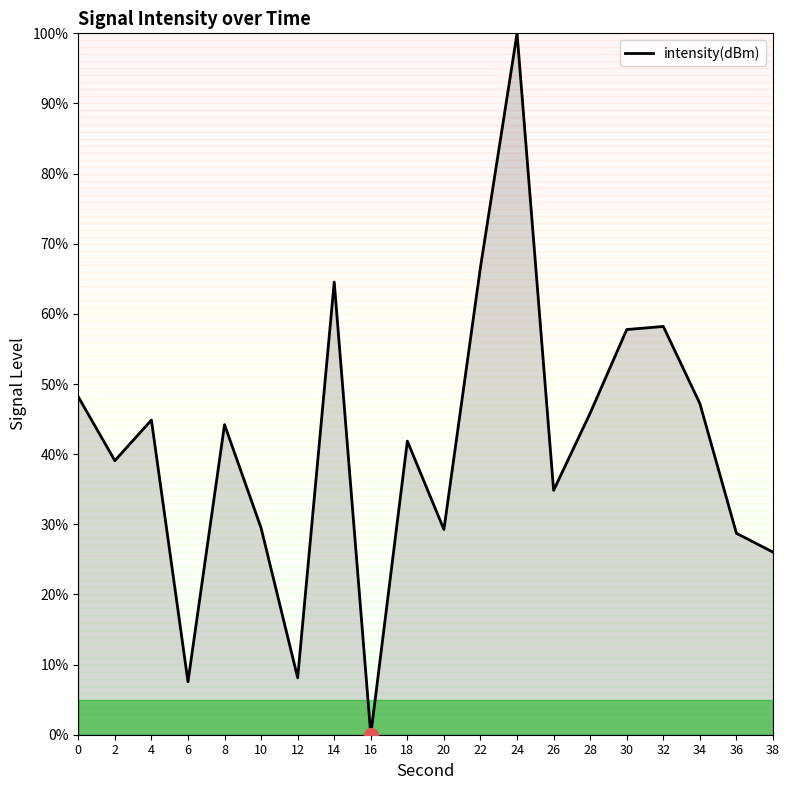

What is the sum of the values at 22 and 38?

92.7